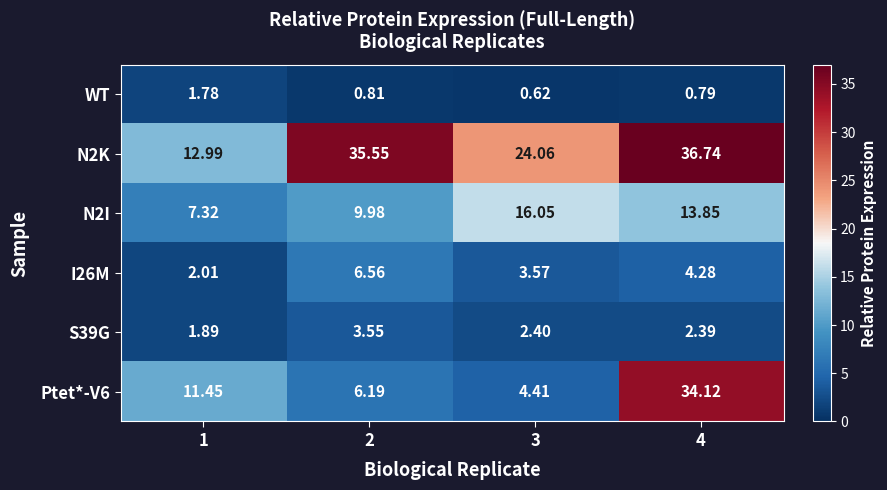

Is the value of N2I at 4 greater than the value of N2K at 1?

Yes